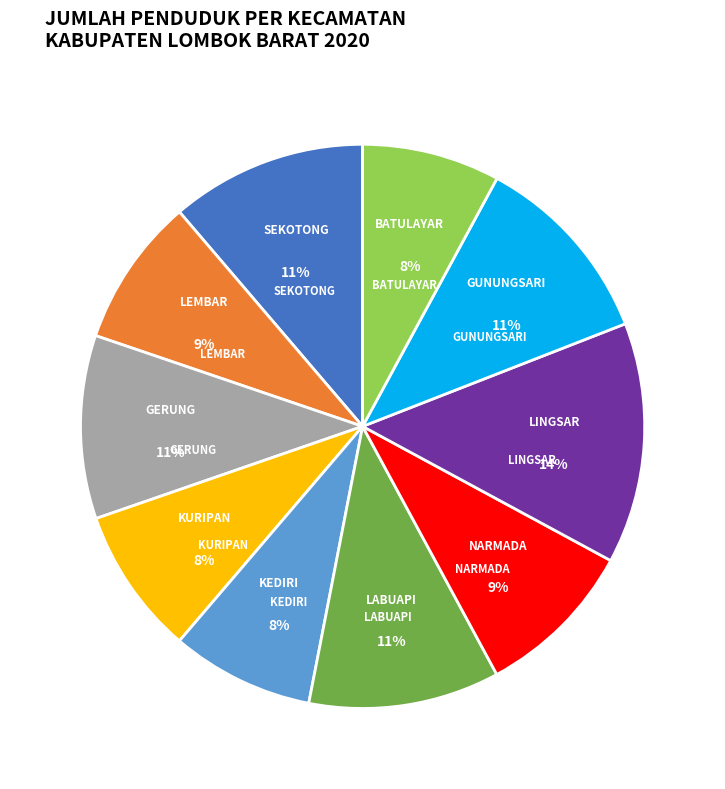

Is there any slice that represents more than half of the pie?

No